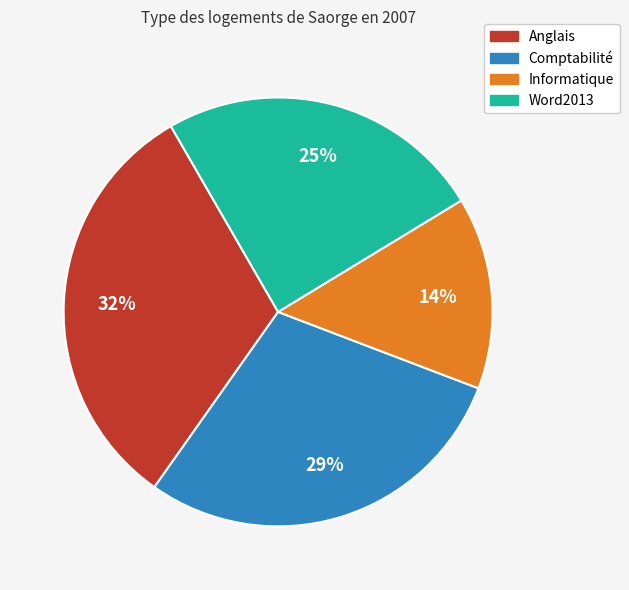

What is the smallest slice in the pie chart?

Informatique